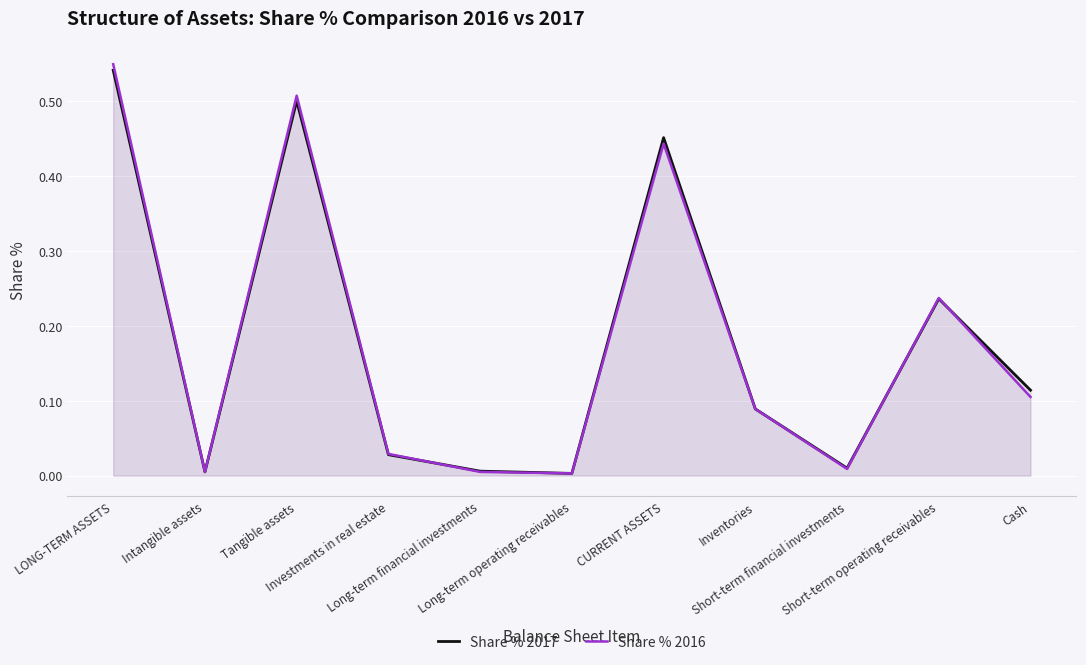

Does the chart display data point markers on the line(s)?

No